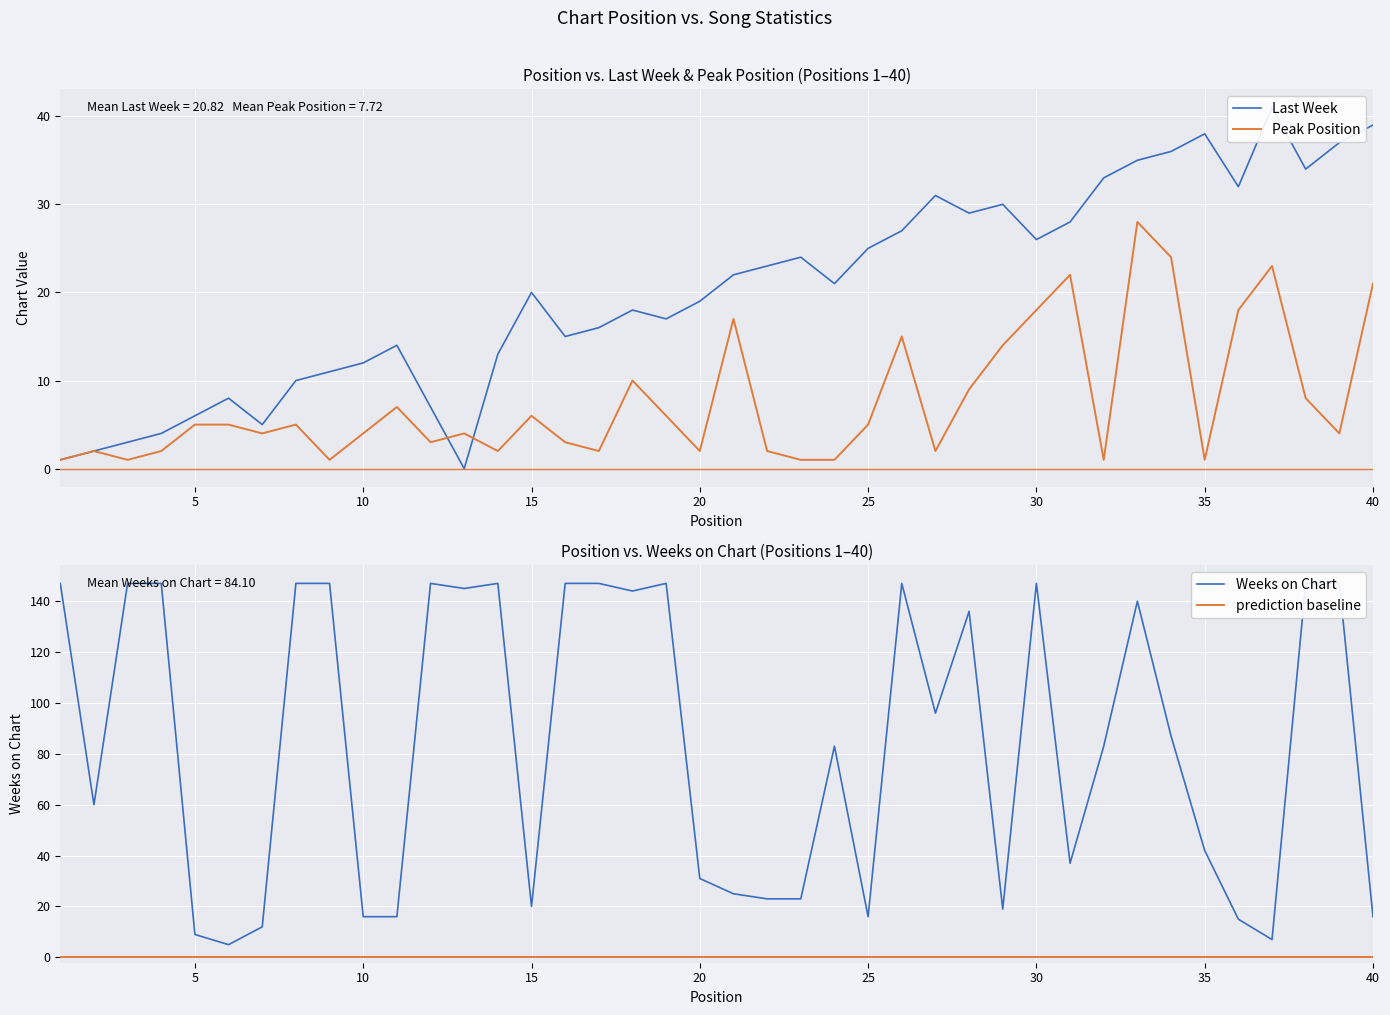

Between 26 and 29, which series saw the biggest shift?

Weeks on Chart